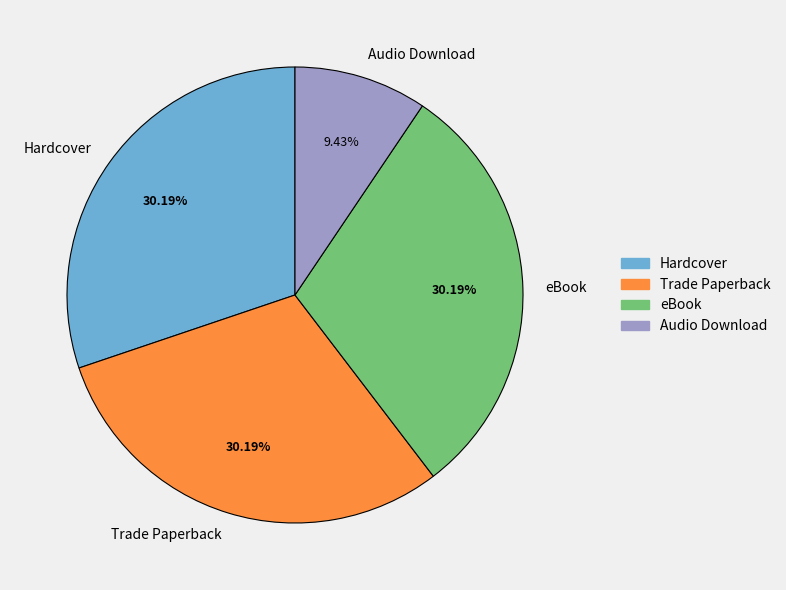

Is the sum of Trade Paperback and eBook greater than half?

Yes